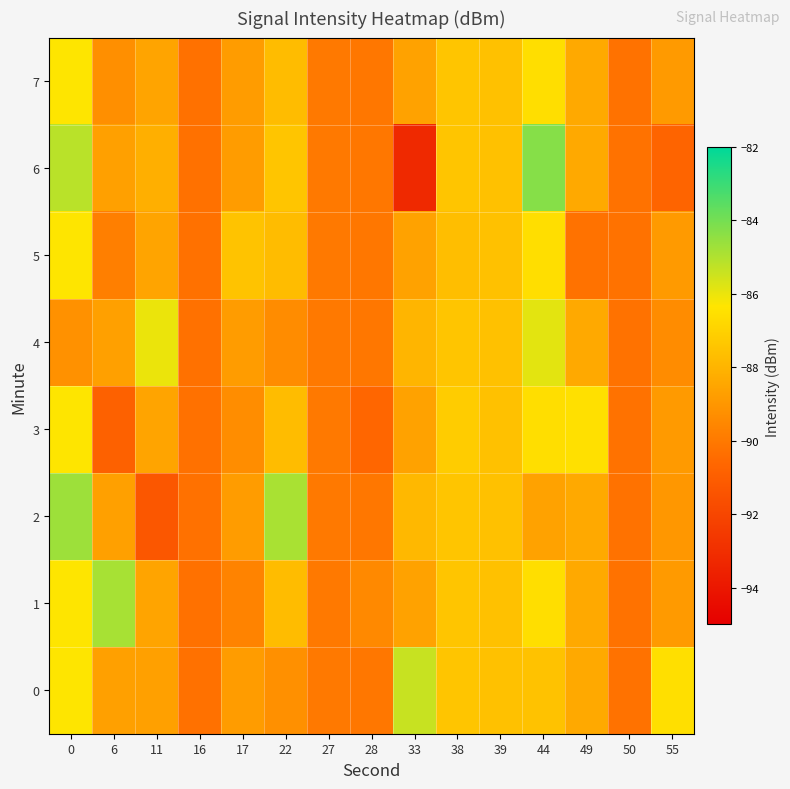

Reading right to left, what are all the values shown in this chart?

0: 55=-86.5	50=-90.2	49=-88.4	44=-87.5	39=-87.5	38=-87.4	33=-85.4	28=-90.1	27=-90.0	22=-89.2	17=-88.8	16=-90.3	11=-88.7	6=-88.7	0=-86.3
1: 55=-88.9	50=-90.2	49=-88.4	44=-86.6	39=-87.5	38=-87.4	33=-88.6	28=-89.5	27=-90.0	22=-87.7	17=-89.7	16=-90.3	11=-88.5	6=-84.8	0=-86.3
2: 55=-89.0	50=-90.2	49=-88.4	44=-88.6	39=-87.5	38=-87.4	33=-87.8	28=-90.1	27=-90.0	22=-84.9	17=-88.8	16=-90.3	11=-91.3	6=-88.7	0=-84.7
3: 55=-88.9	50=-90.2	49=-86.5	44=-86.6	39=-87.5	38=-87.2	33=-88.6	28=-90.7	27=-90.0	22=-87.7	17=-89.3	16=-90.3	11=-88.5	6=-90.9	0=-86.3
4: 55=-89.3	50=-90.2	49=-88.4	44=-85.9	39=-87.5	38=-87.4	33=-88.0	28=-90.1	27=-90.0	22=-89.3	17=-88.8	16=-90.3	11=-86.0	6=-88.7	0=-89.2
5: 55=-88.9	50=-90.2	49=-90.2	44=-86.6	39=-87.5	38=-87.6	33=-88.6	28=-90.1	27=-90.0	22=-87.7	17=-87.5	16=-90.3	11=-88.5	6=-89.8	0=-86.3
6: 55=-90.7	50=-90.2	49=-88.4	44=-84.3	39=-87.5	38=-87.4	33=-93.2	28=-90.1	27=-90.0	22=-87.4	17=-88.8	16=-90.3	11=-88.2	6=-88.7	0=-85.2
7: 55=-88.9	50=-90.2	49=-88.4	44=-86.6	39=-87.5	38=-87.4	33=-88.6	28=-90.1	27=-90.0	22=-87.7	17=-88.8	16=-90.3	11=-88.5	6=-89.2	0=-86.3